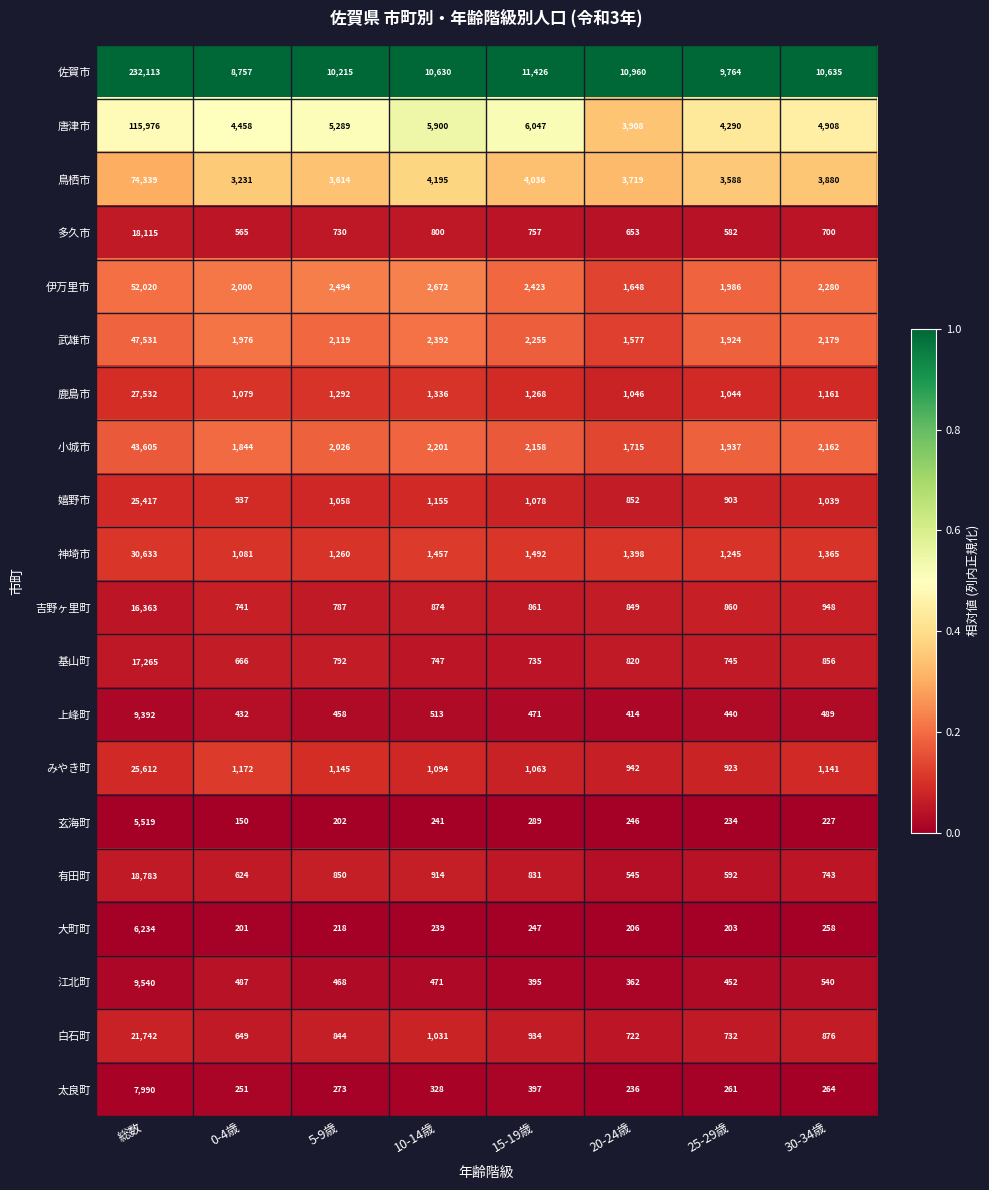

What is the greatest value displayed?

232113